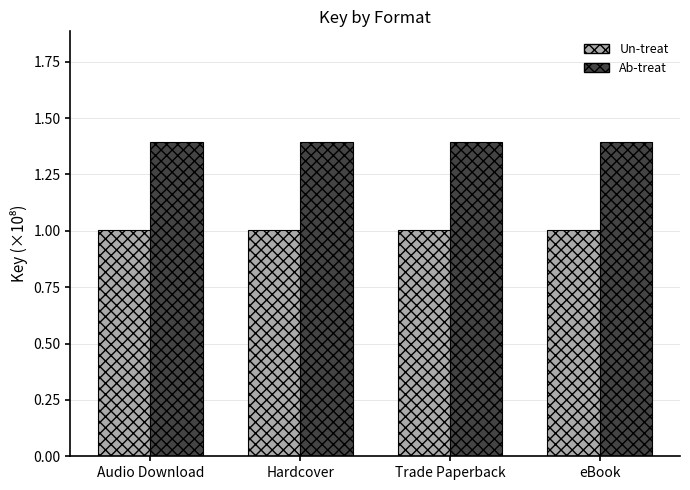

Is it true that Un-treat equals 1.4 at eBook?

False